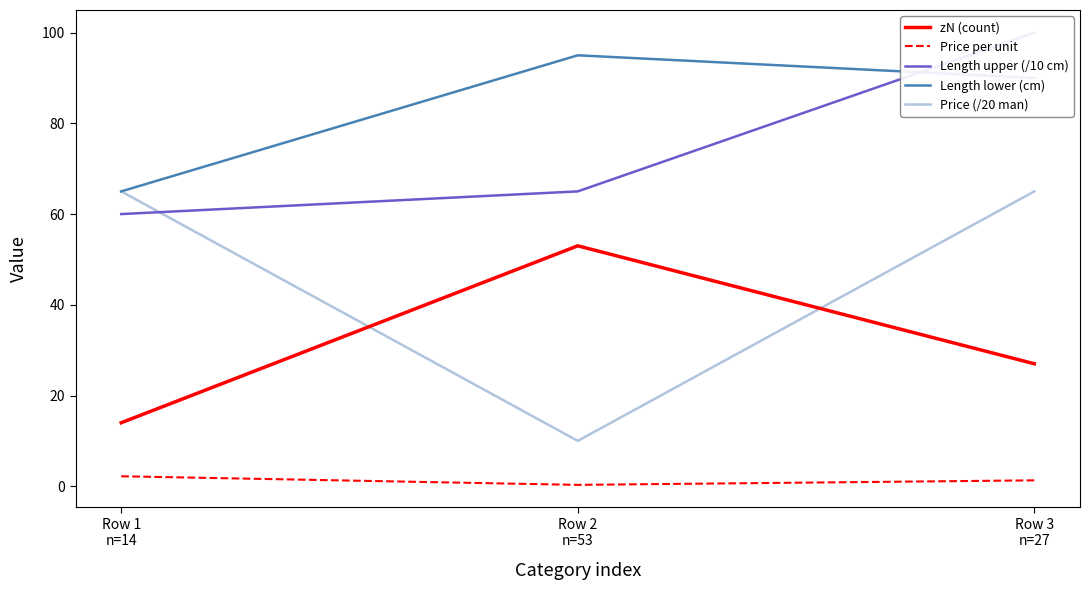

How many lines are shown in the chart?

5